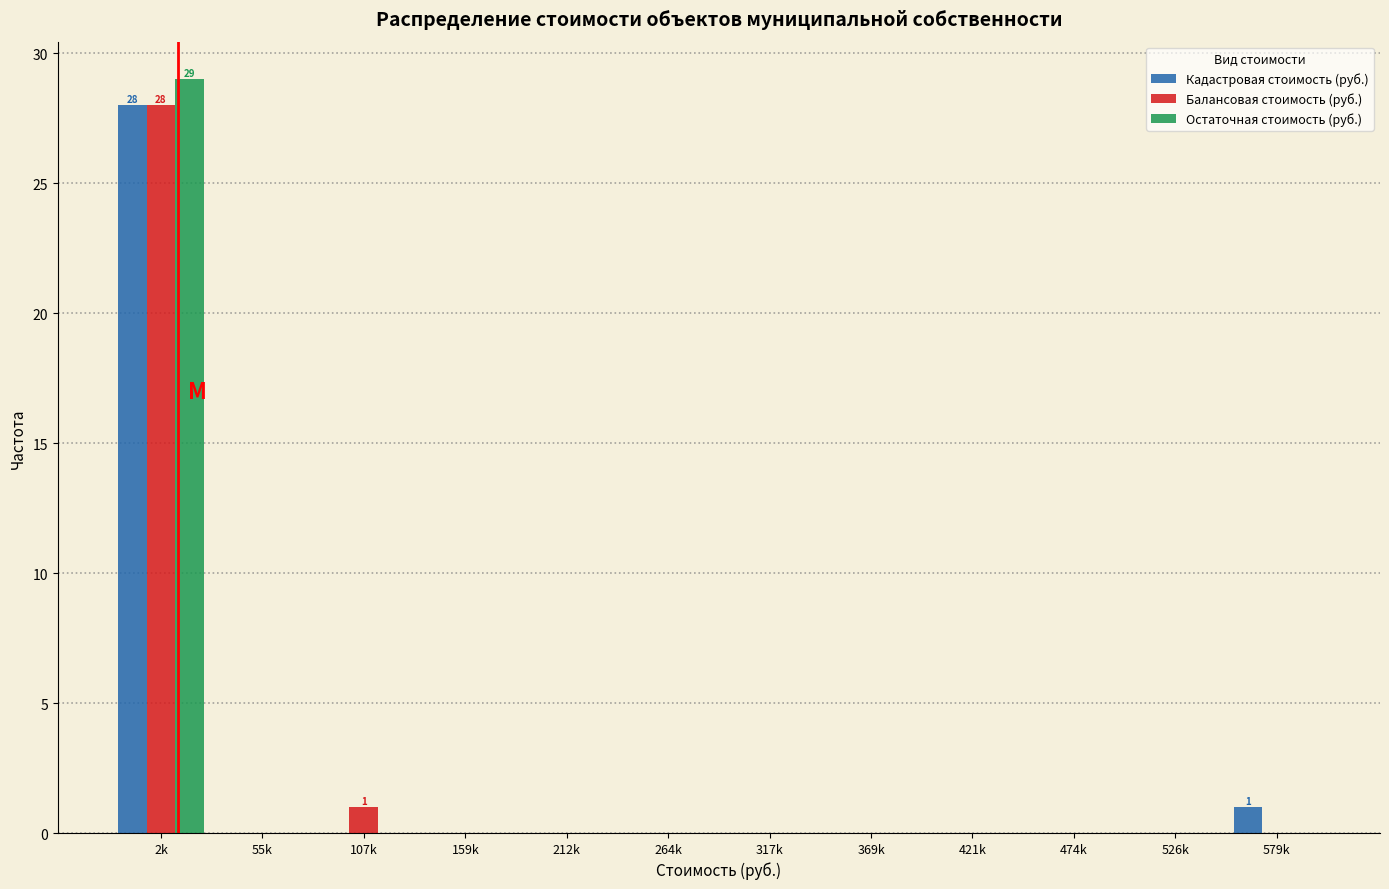

The value of Кадастровая стоимость (руб.) at 212k is -11. True or false?

False